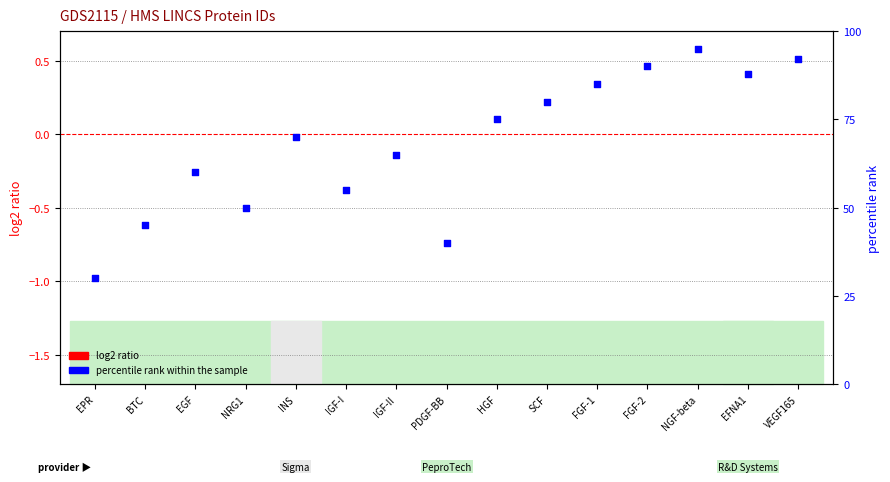

What is the change in value from NRG1 to INS?

+20